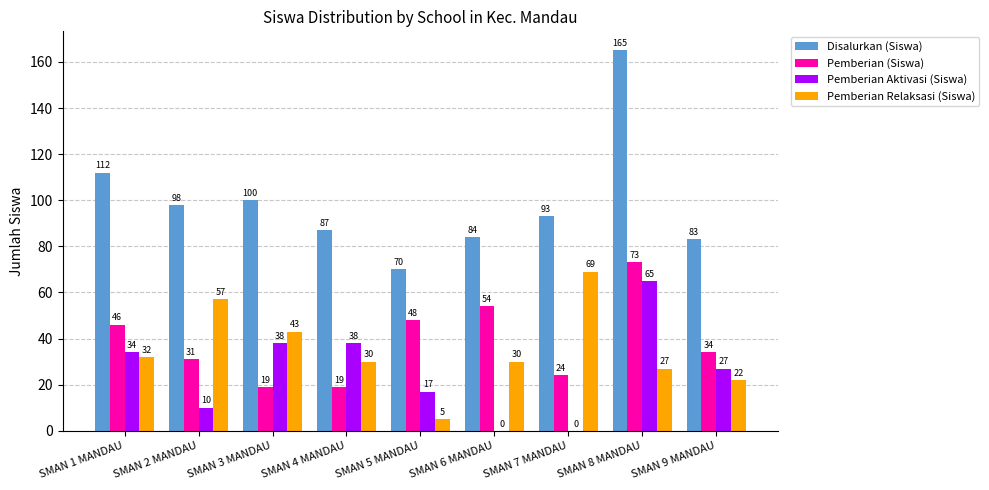

Reading right to left, what are all the values shown in this chart?

Disalurkan (Siswa): SMAN 9 MANDAU=83	SMAN 8 MANDAU=165	SMAN 7 MANDAU=93	SMAN 6 MANDAU=84	SMAN 5 MANDAU=70	SMAN 4 MANDAU=87	SMAN 3 MANDAU=100	SMAN 2 MANDAU=98	SMAN 1 MANDAU=112
Pemberian (Siswa): SMAN 9 MANDAU=34	SMAN 8 MANDAU=73	SMAN 7 MANDAU=24	SMAN 6 MANDAU=54	SMAN 5 MANDAU=48	SMAN 4 MANDAU=19	SMAN 3 MANDAU=19	SMAN 2 MANDAU=31	SMAN 1 MANDAU=46
Pemberian Aktivasi (Siswa): SMAN 9 MANDAU=27	SMAN 8 MANDAU=65	SMAN 7 MANDAU=0	SMAN 6 MANDAU=0	SMAN 5 MANDAU=17	SMAN 4 MANDAU=38	SMAN 3 MANDAU=38	SMAN 2 MANDAU=10	SMAN 1 MANDAU=34
Pemberian Relaksasi (Siswa): SMAN 9 MANDAU=22	SMAN 8 MANDAU=27	SMAN 7 MANDAU=69	SMAN 6 MANDAU=30	SMAN 5 MANDAU=5	SMAN 4 MANDAU=30	SMAN 3 MANDAU=43	SMAN 2 MANDAU=57	SMAN 1 MANDAU=32